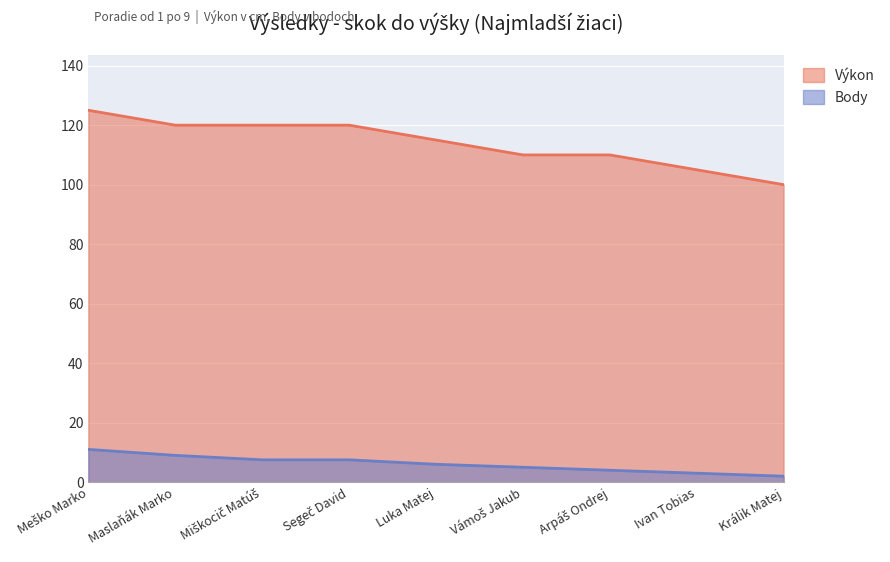

True or false: Výkon and Body cross at least once.

False